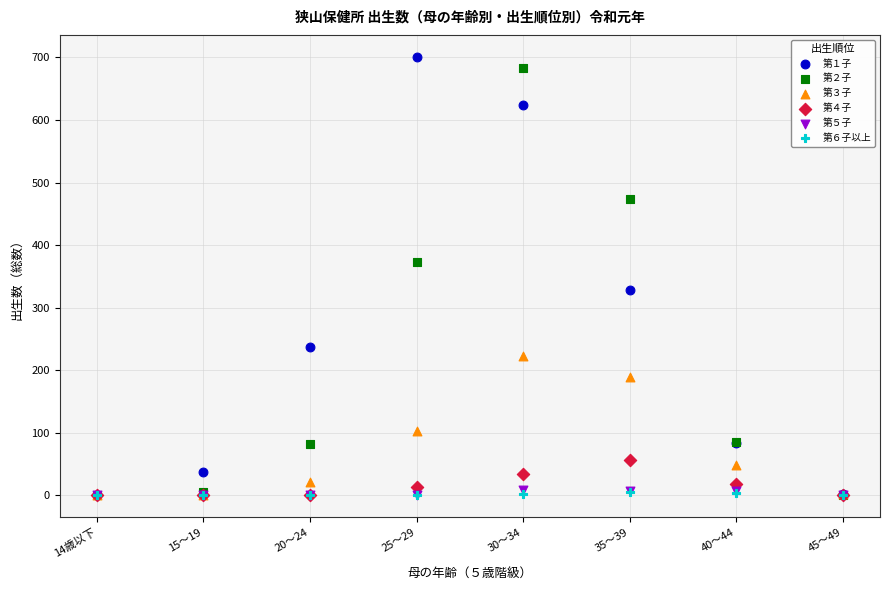

What are all the series names shown in the legend?

第１子, 第２子, 第３子, 第４子, 第５子, 第６子以上